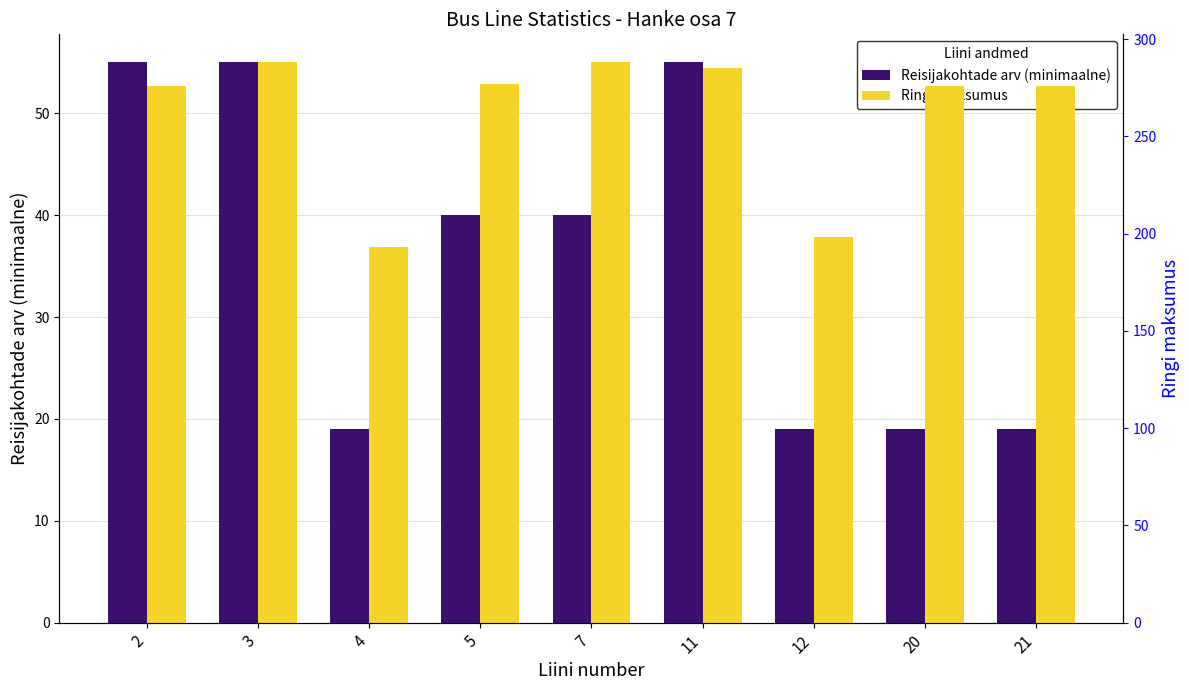

Rank the categories by Ringi maksumus value from highest to lowest.

3, 7, 11, 5, 2, 20, 21, 12, 4